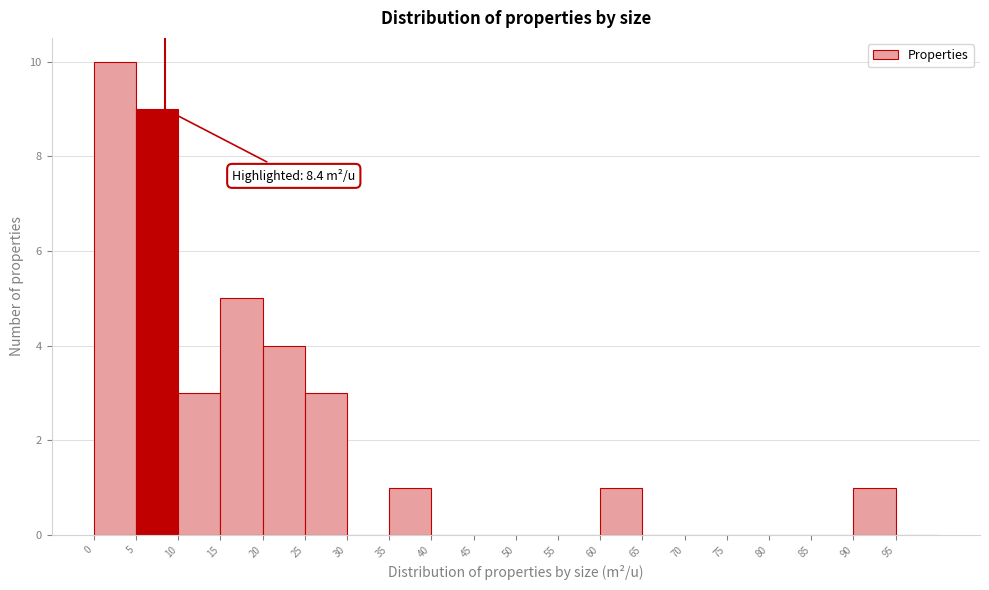

Over which range of the x-axis is the bar tallest?

0 to 5